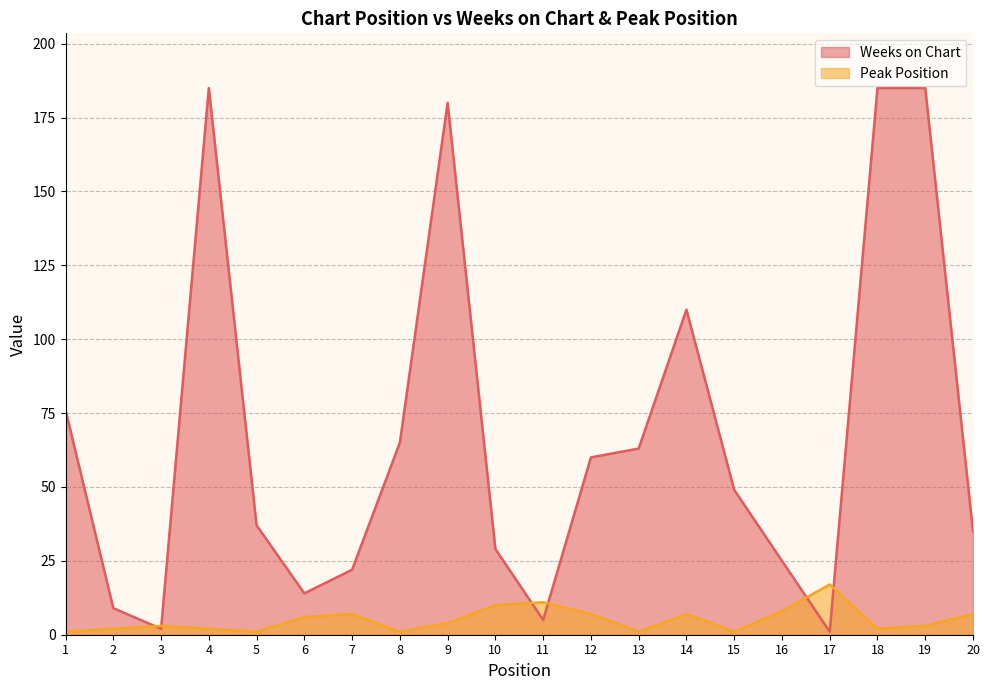

List the series in order of their peak value, lowest first.

Peak Position, Weeks on Chart